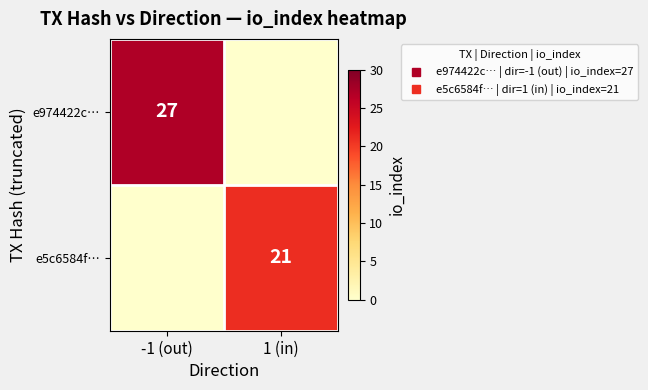

How many e5c6584f… values are between 0 and 21?

2